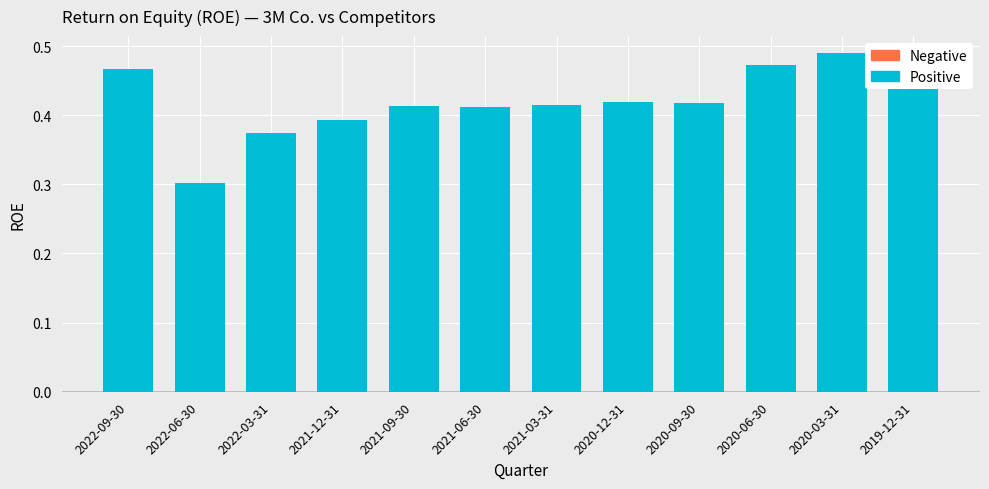

What position from the left is 2021-09-30?

5